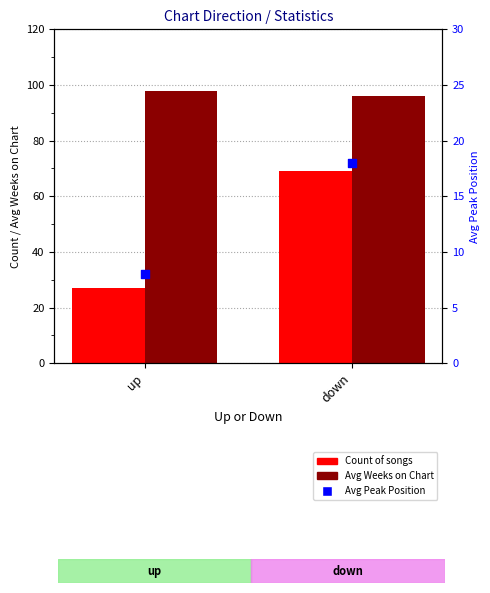

What is the total value across all series at down?

183